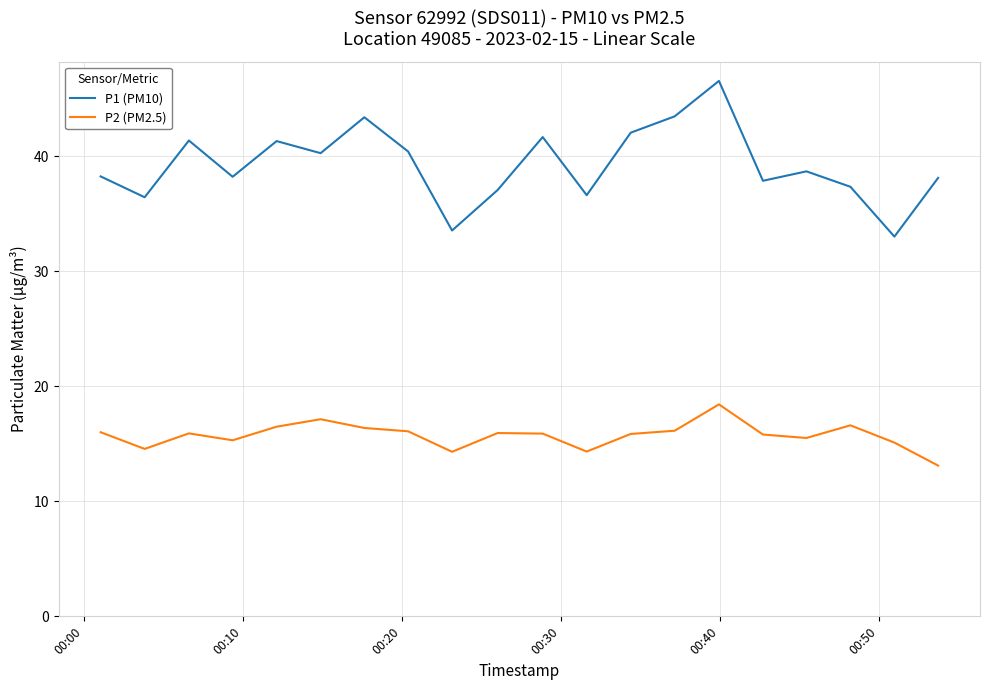

At how many categories does at least one series exceed 40?

9